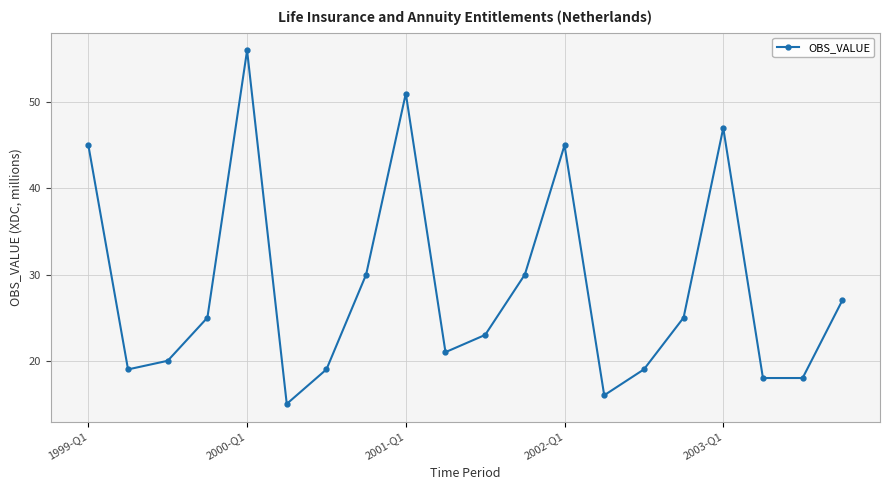

What is the sum of all values?

569